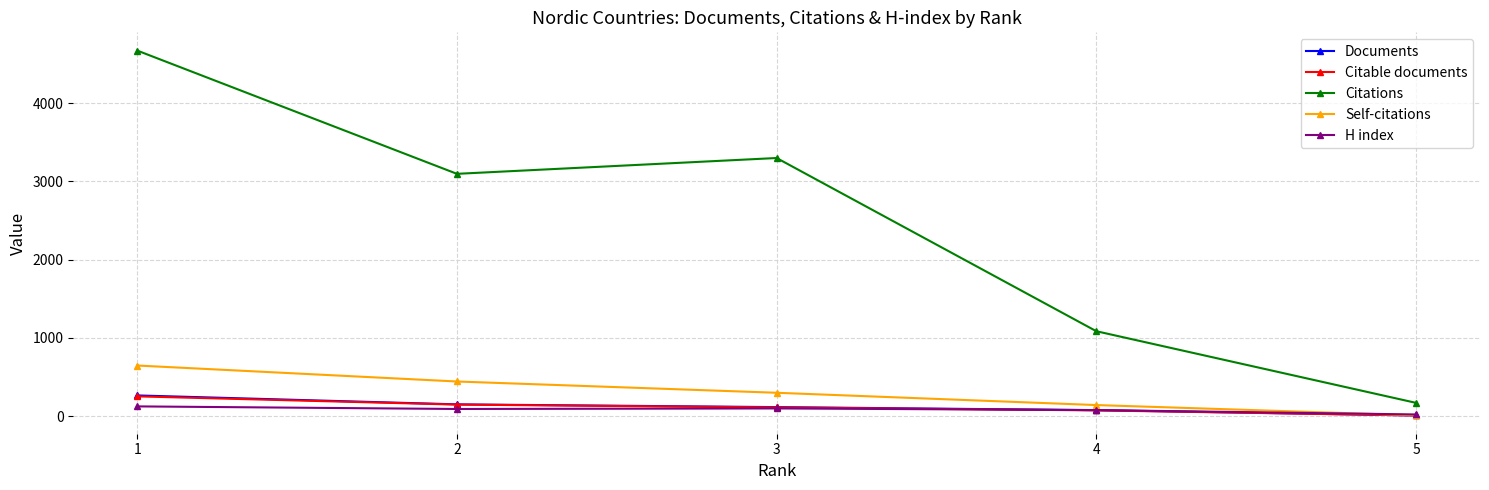

What is the difference between the Citations values at 4 and 2?

2010